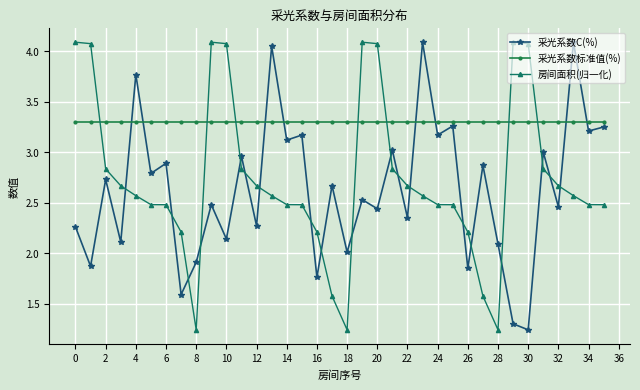

What is the value of the 采光系数C(%) point at the 5th from the left?

3.8